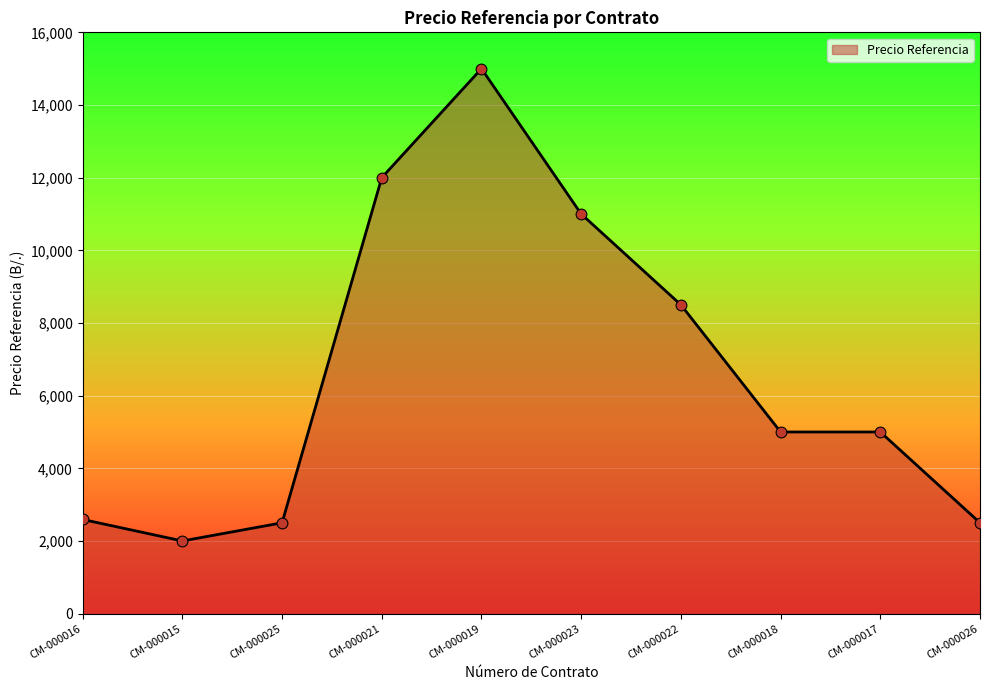

What is the ratio of the value at CM-000026 to the value at CM-000019?

0.2